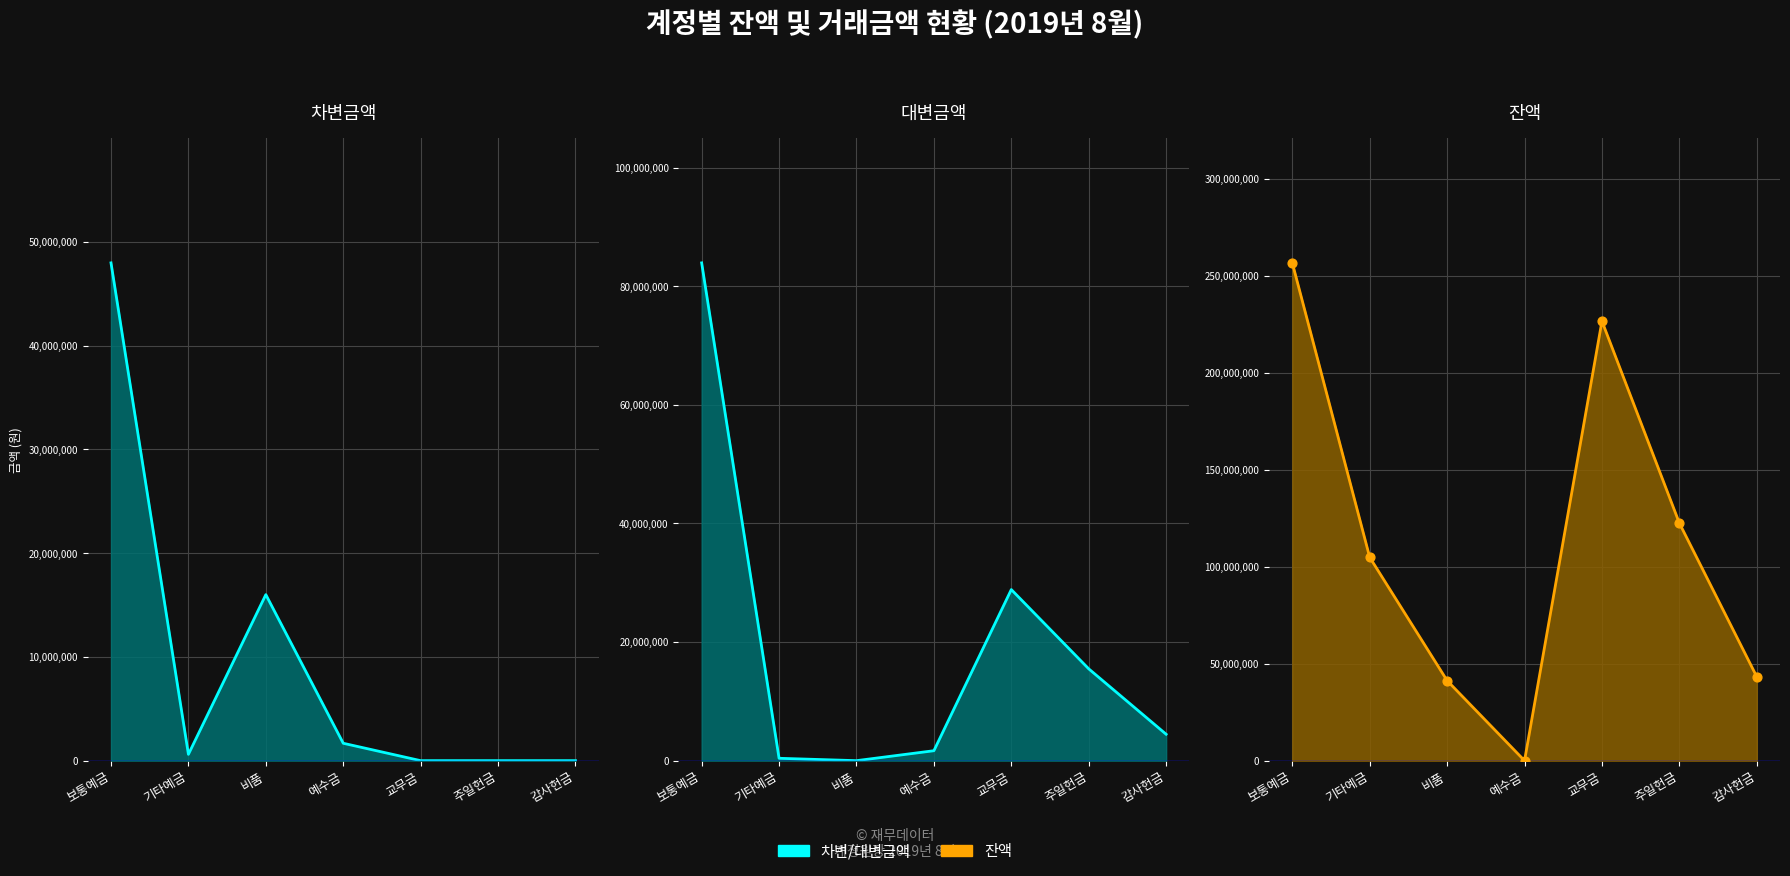

Which series contains the lowest Y value?

차변금액_line